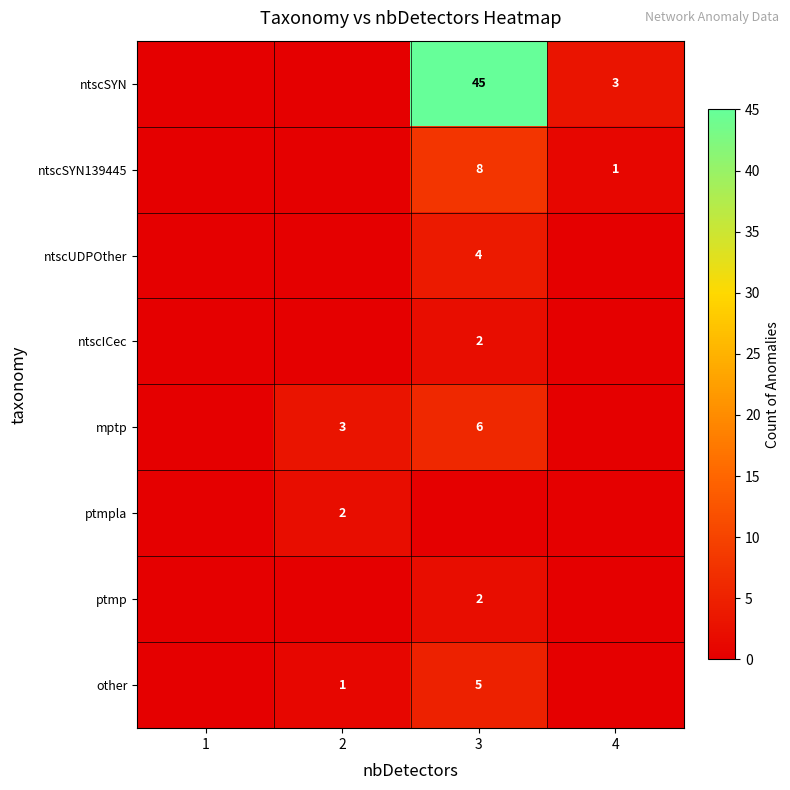

Which label corresponds to the largest value in the chart?

3